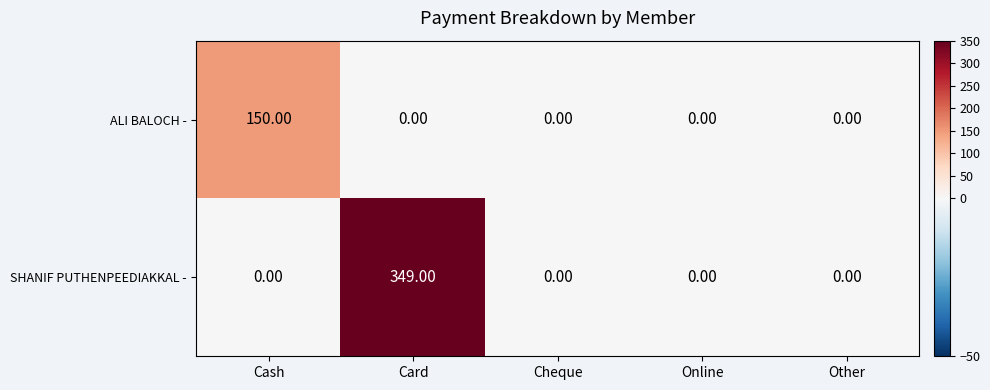

What is the difference between the maximum and minimum values in the SHANIF PUTHENPEEDIAKKAL - series?

349